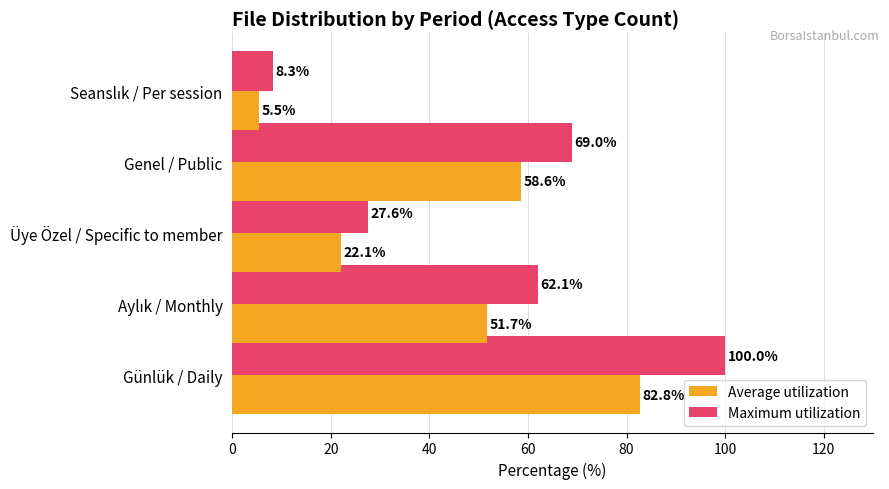

At how many categories does at least one series exceed 45?

3